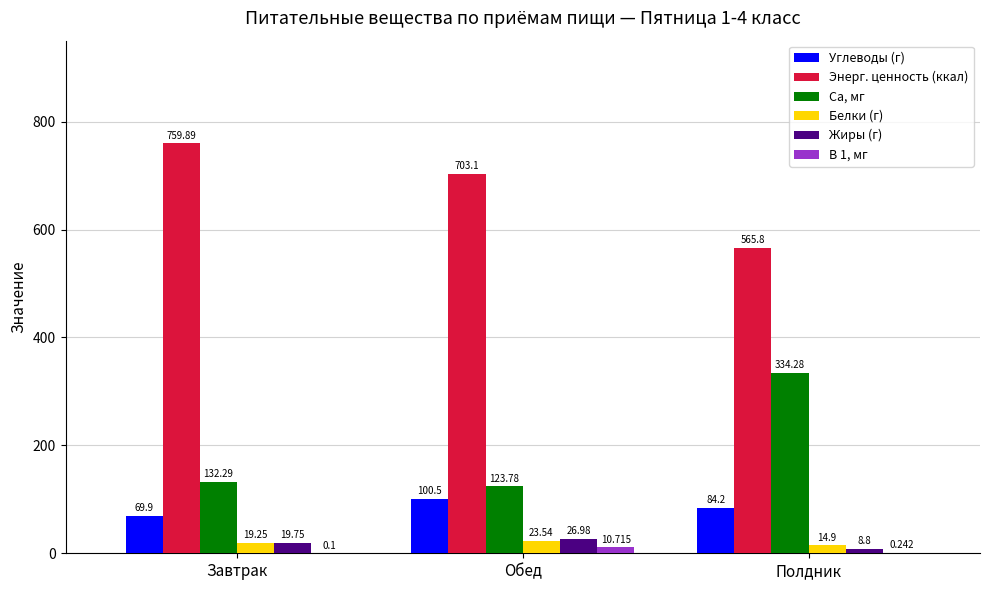

Which category has the highest value in the Энерг. ценность (ккал) series?

Завтрак